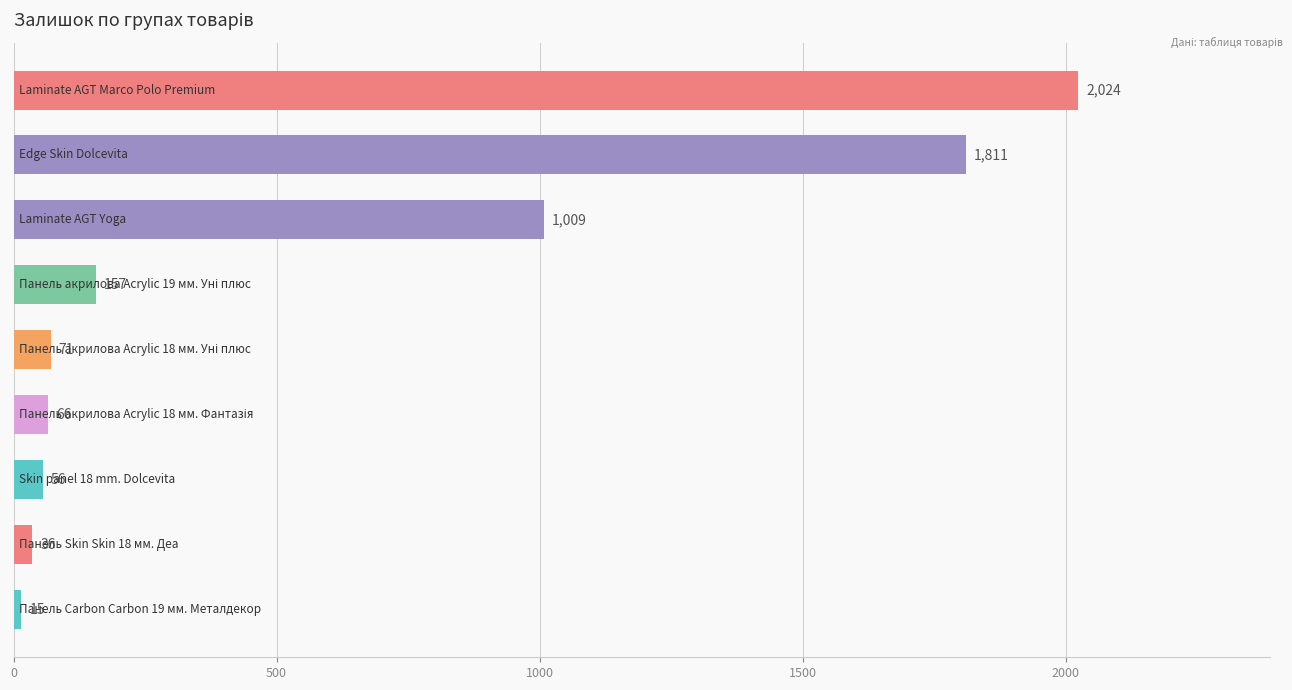

What is the sum of all values?

5245